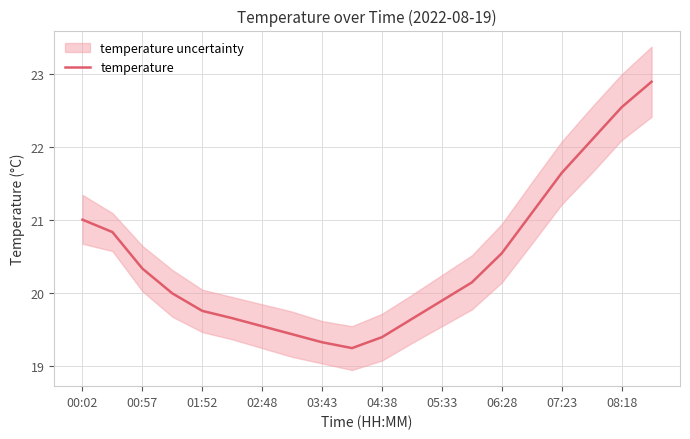

What value does the data have at 13?

20.1